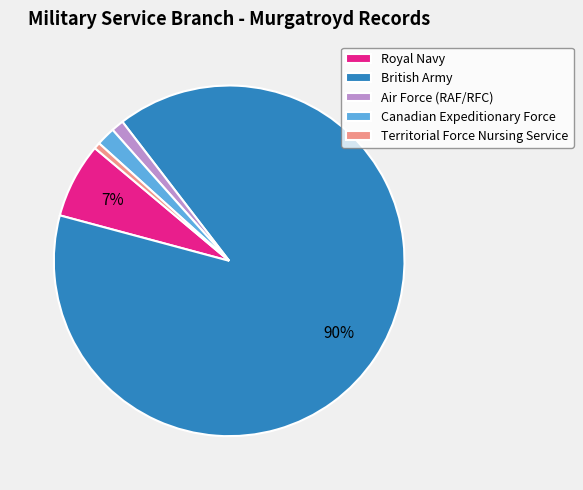

True or false: Air Force (RAF/RFC) accounts for 11% of the total.

False